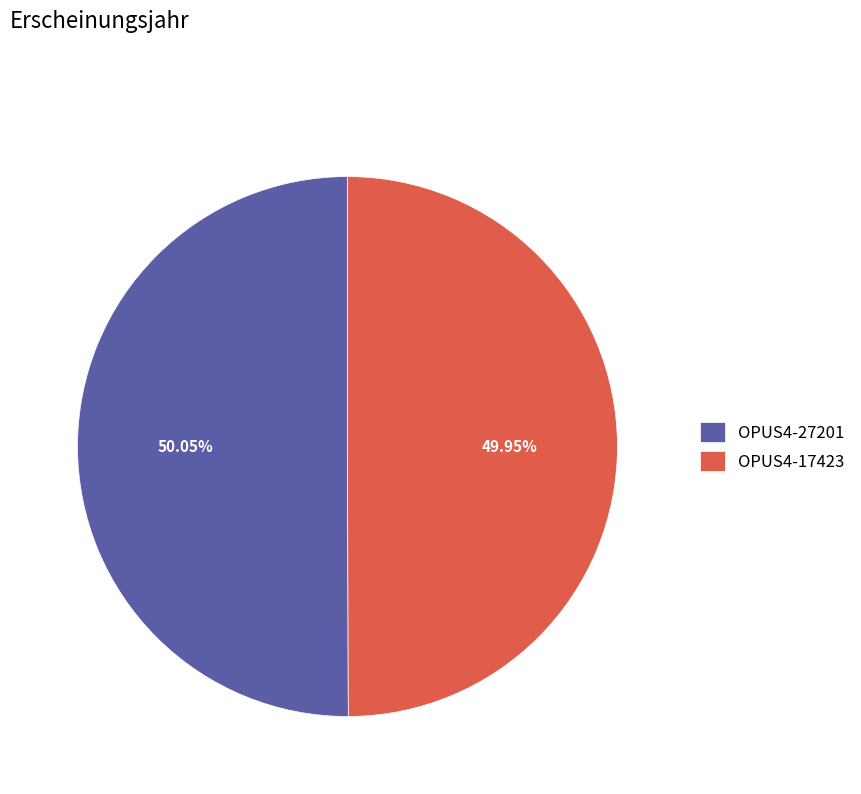

How many slices are in this pie chart?

2